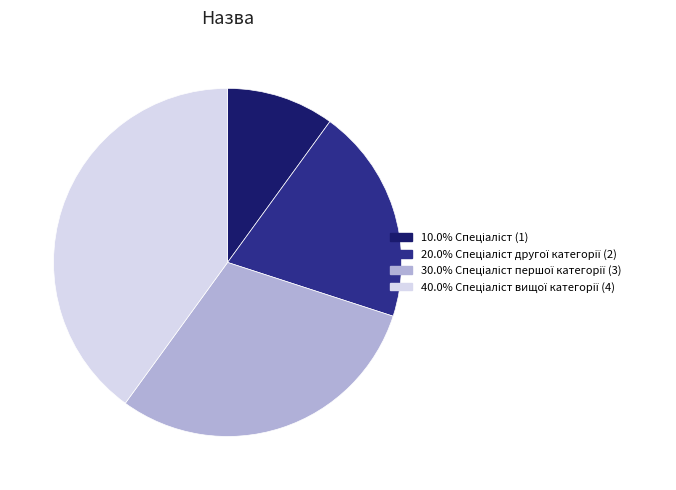

Does any single category account for the majority?

No